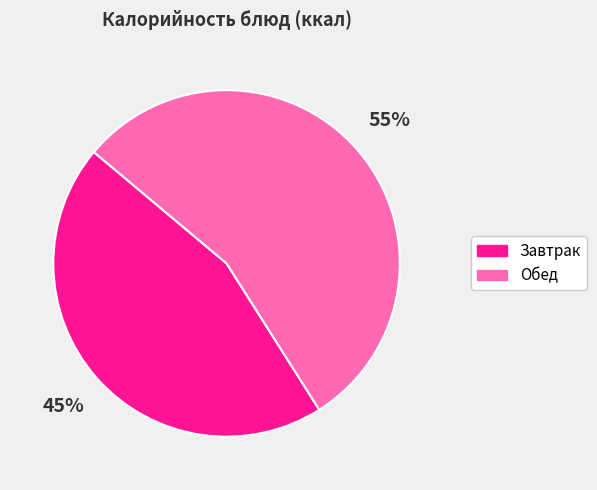

To the nearest percent, what is the average slice percentage?

50%